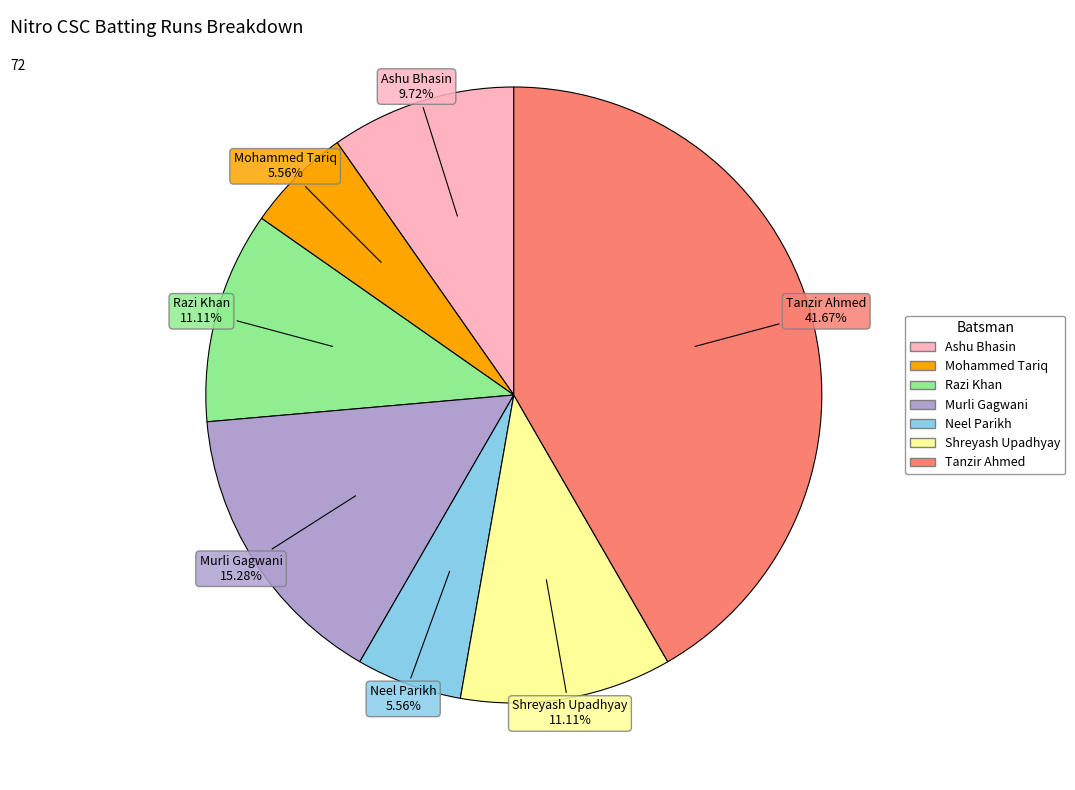

What portion of the pie excludes Mohammed Tariq?

94.4%